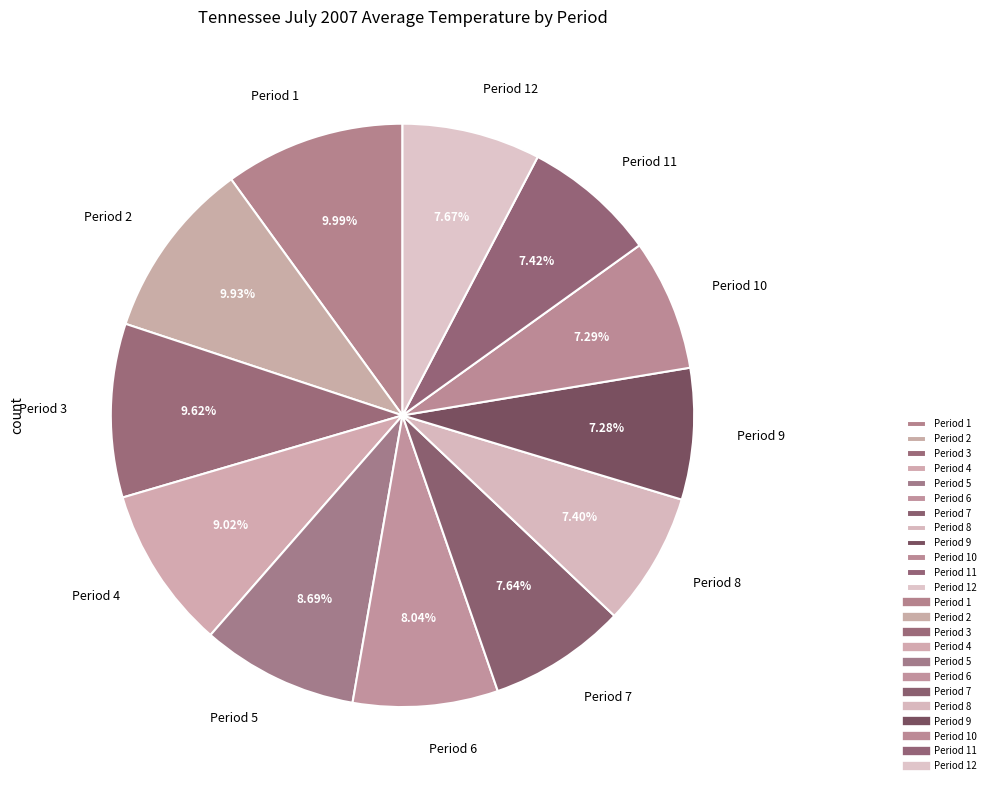

How many segments does this pie chart have?

12